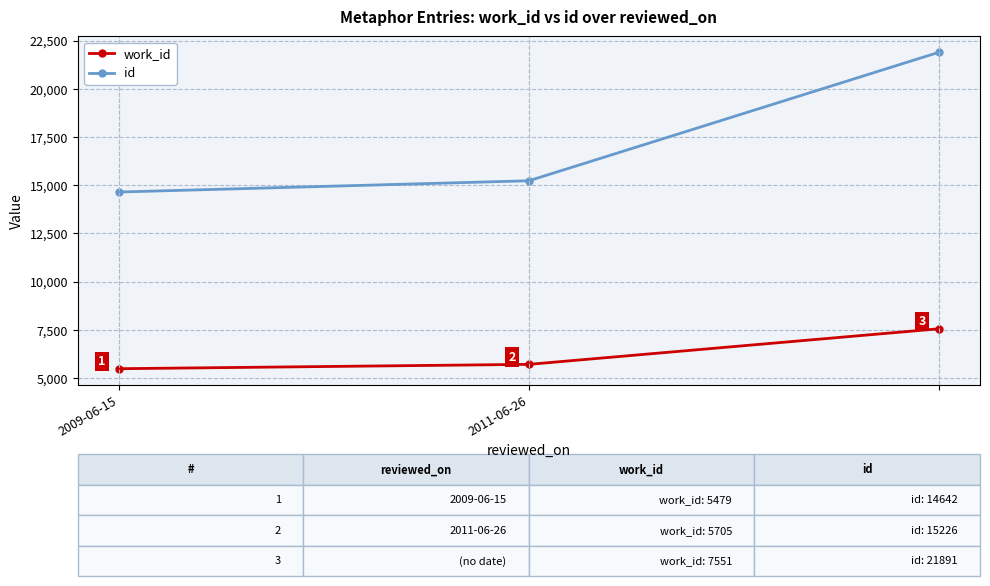

What is the value of the work_id point at the 2nd from the left?

5705